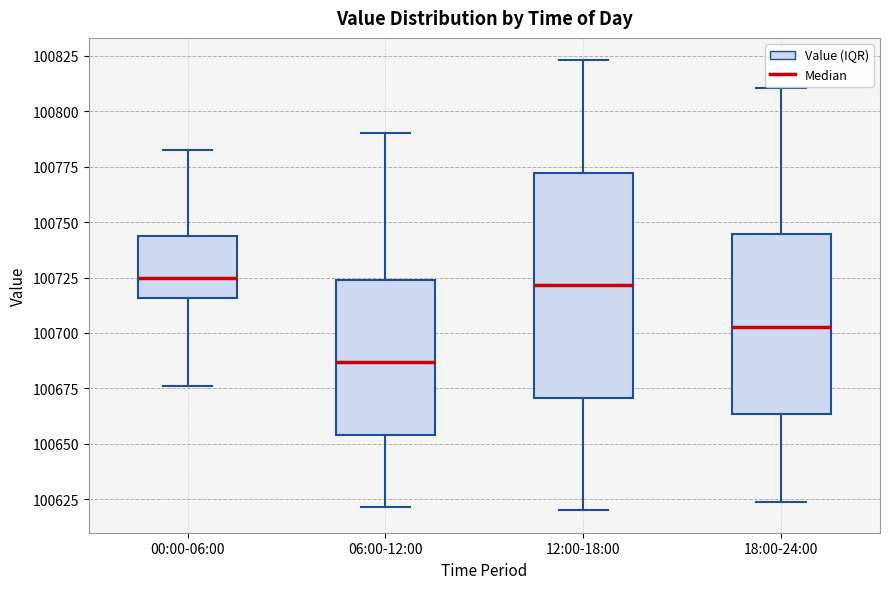

Which box is the tallest, from its lower edge to its upper edge?

12:00-18:00